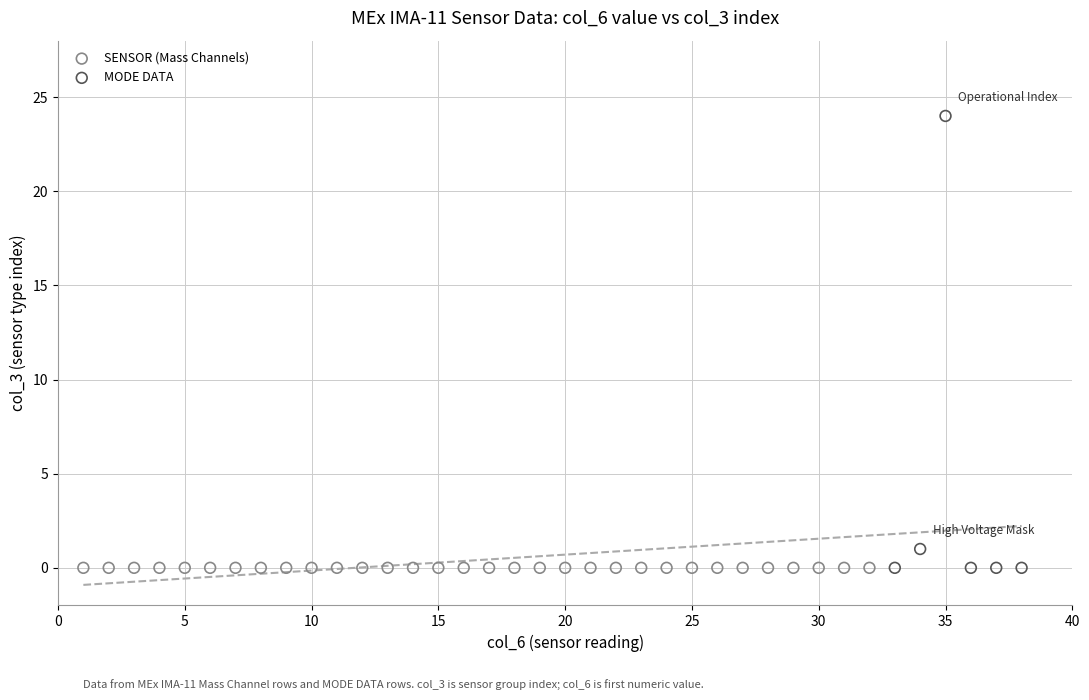

Which series contains the highest Y value?

MODE DATA